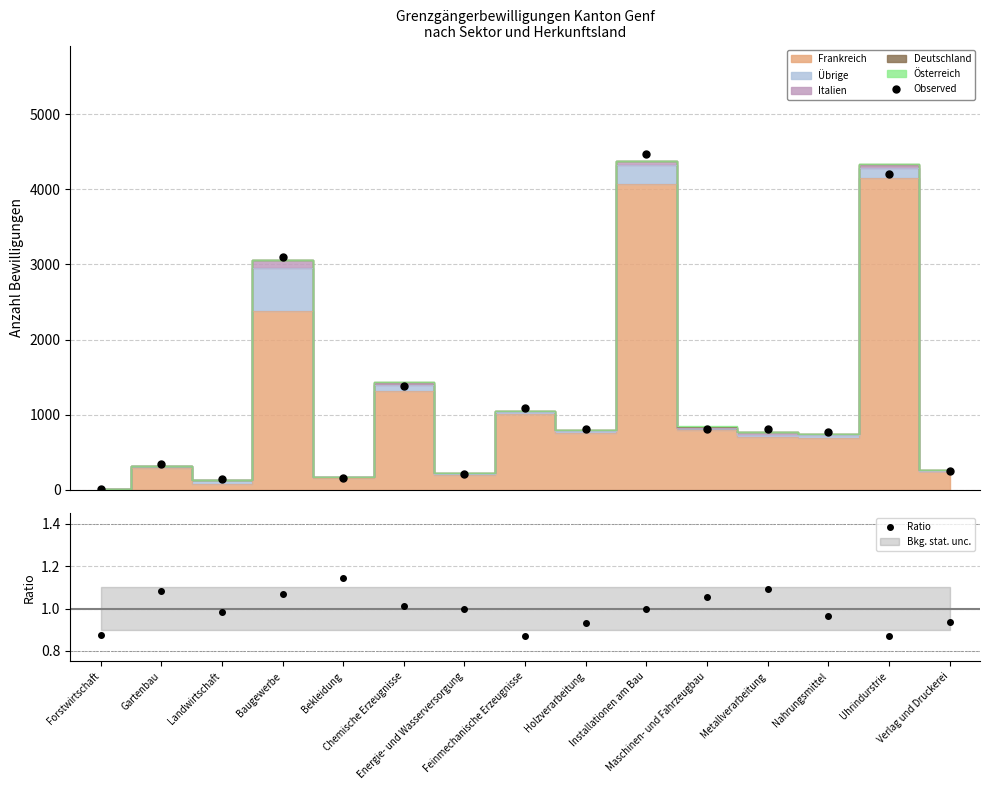

What is the difference between the maximum and minimum values in the Ratio series?

0.3